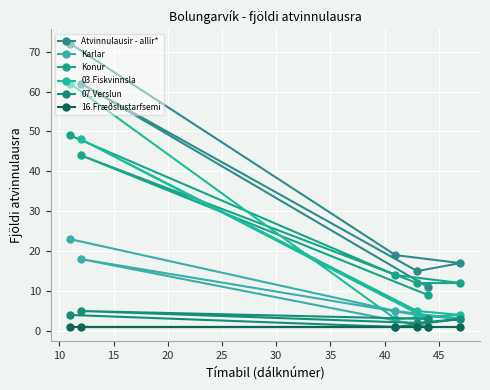

What is the smallest value displayed?

1